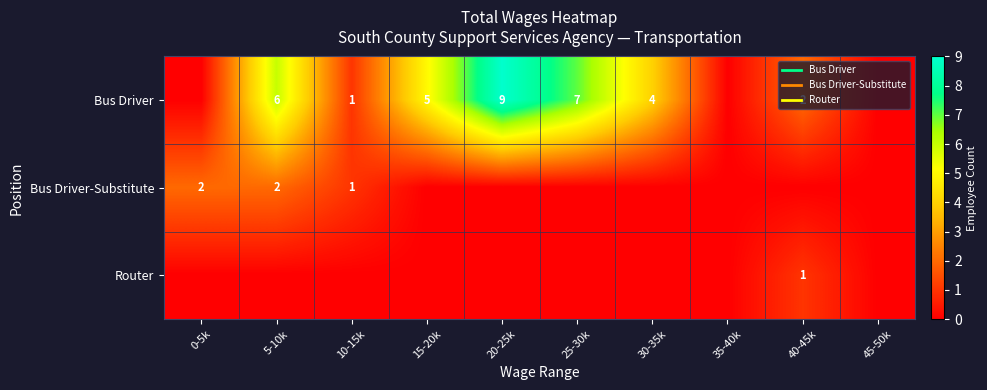

Which series has the largest range (max minus min)?

Bus Driver